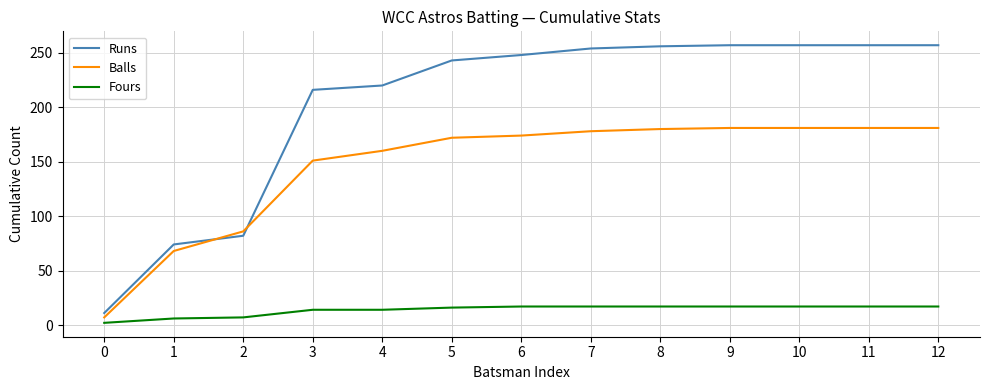

True or false: Runs has a value of 137 at 4.

False